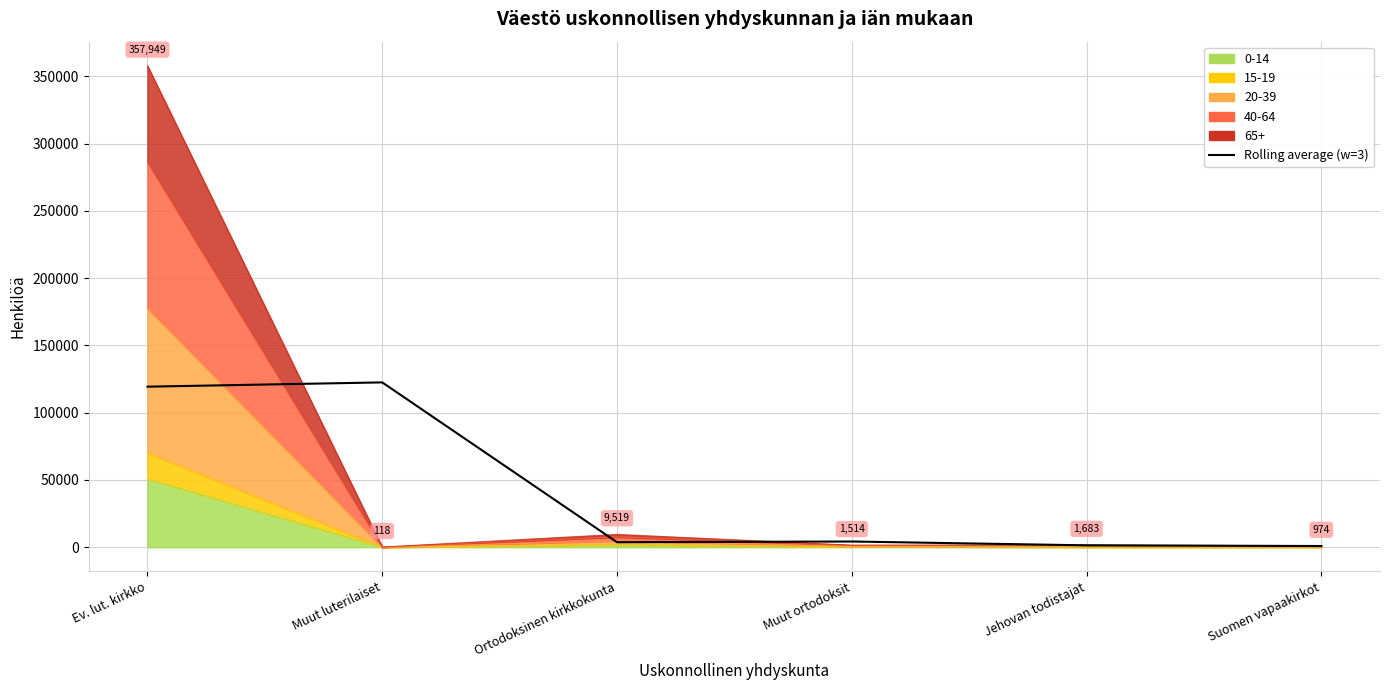

At which category does the chart reach its peak across all series?

Muut luterilaiset